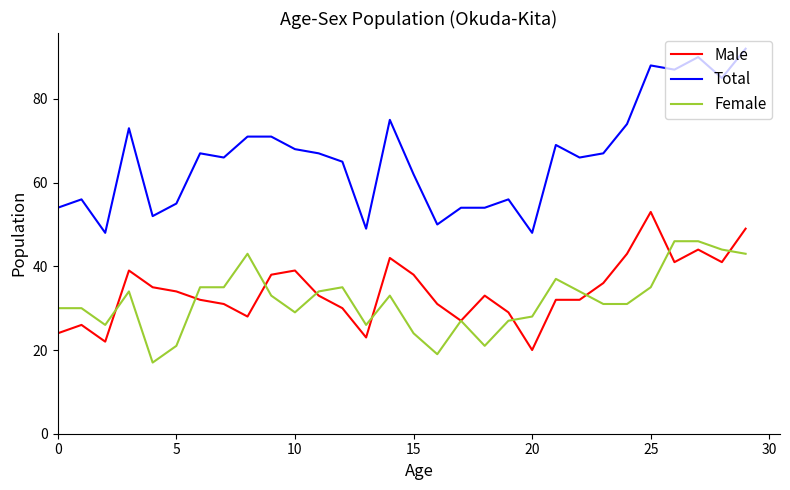

Which series has the largest range (max minus min)?

Total